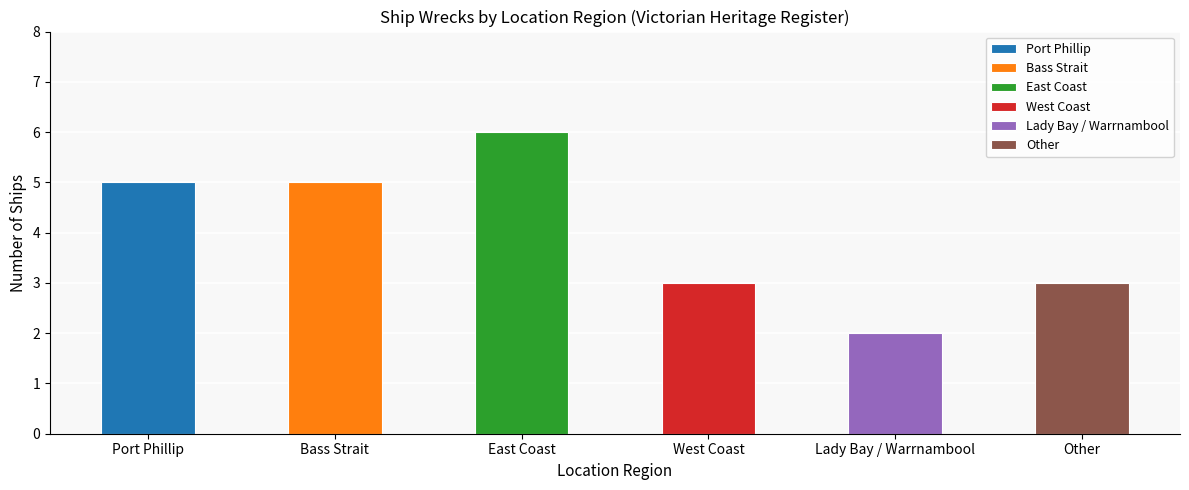

What is the change in value from West Coast to Lady Bay / Warrnambool?

-1